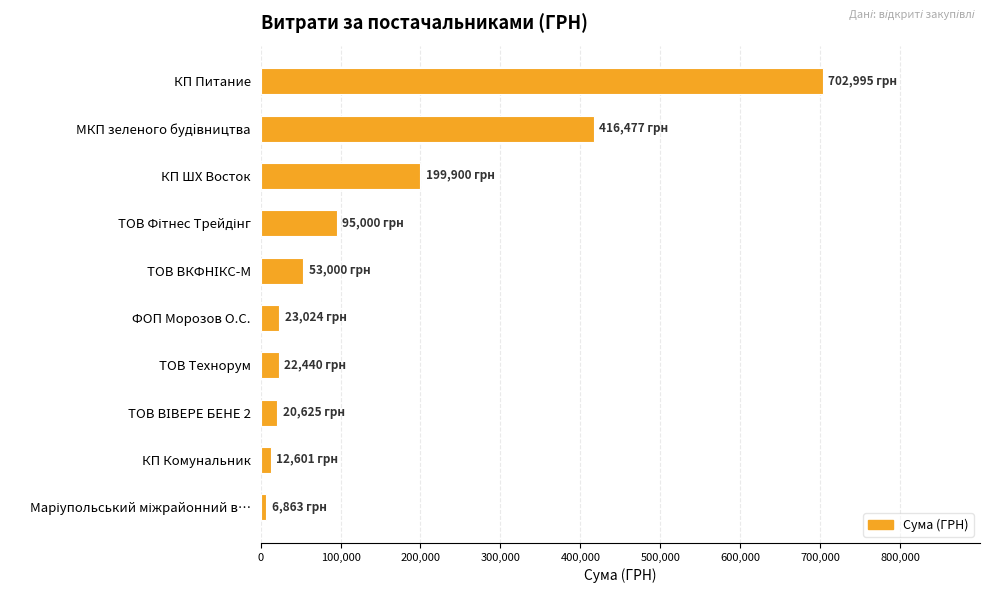

What is the maximum value shown in the chart?

702994.6